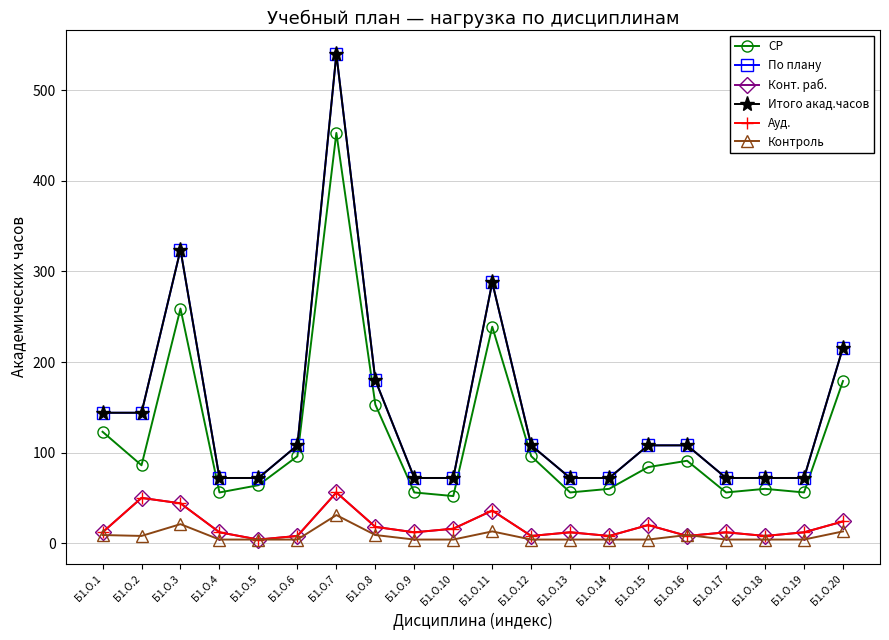

Is this an area chart (filled region under the line)?

No